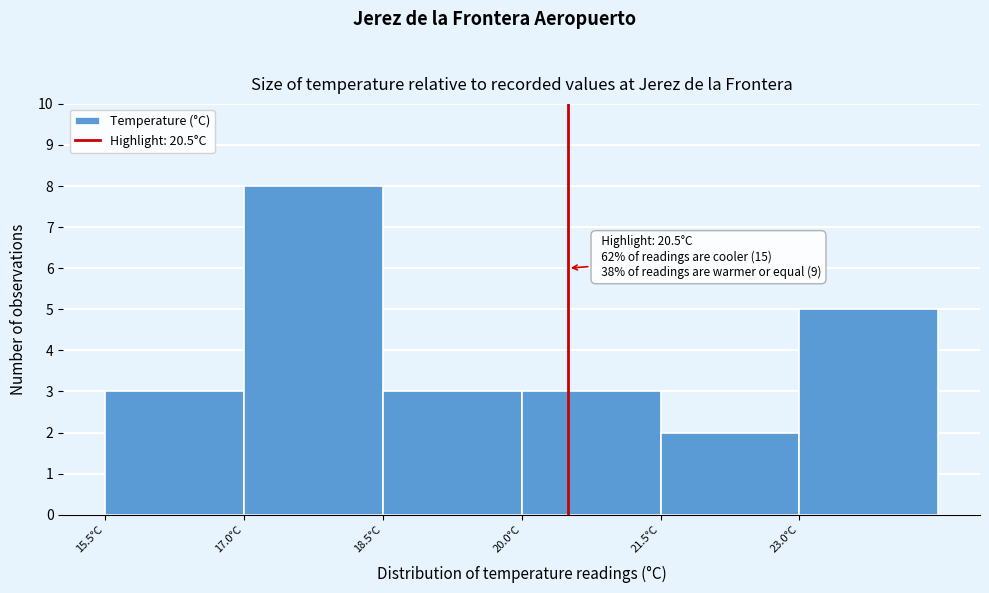

Over which range of the x-axis is the bar tallest?

17.0 to 18.5